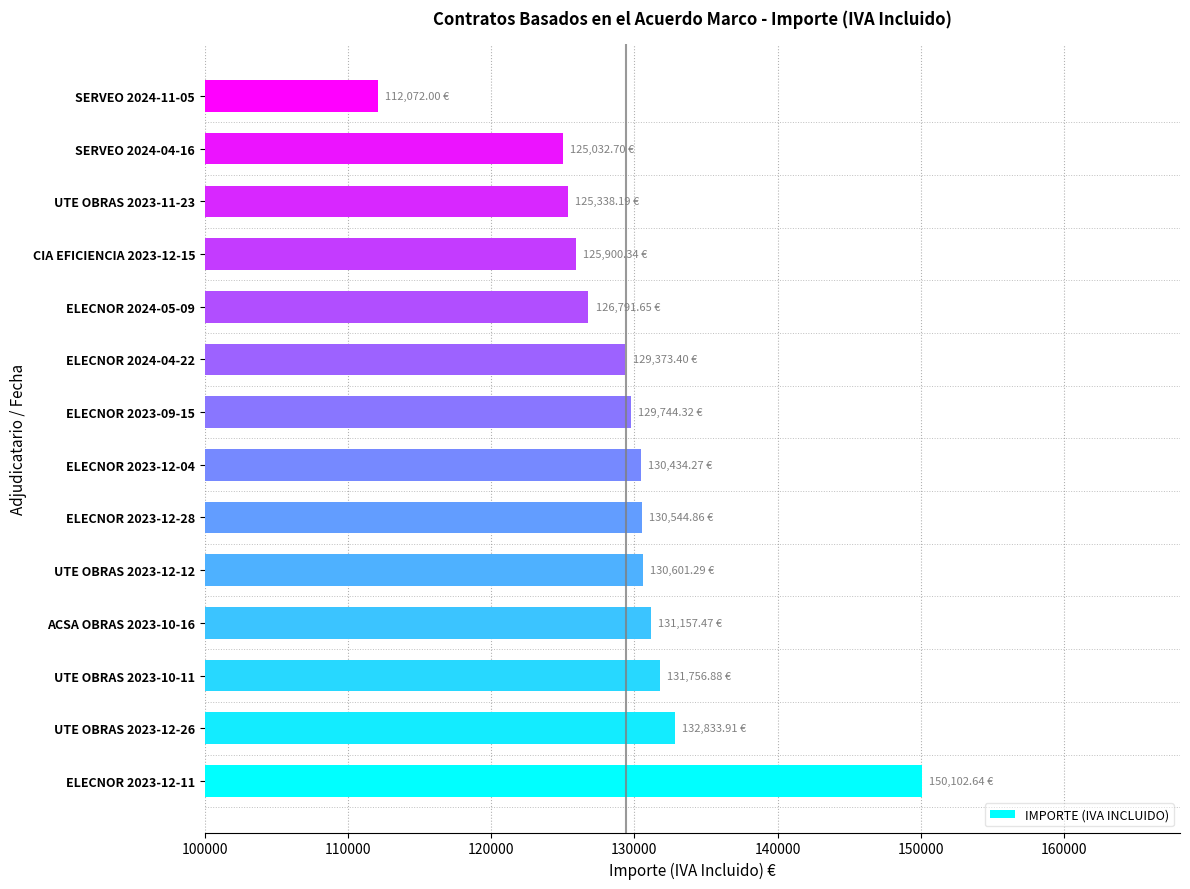

What is the difference between the maximum and minimum values?

38030.6